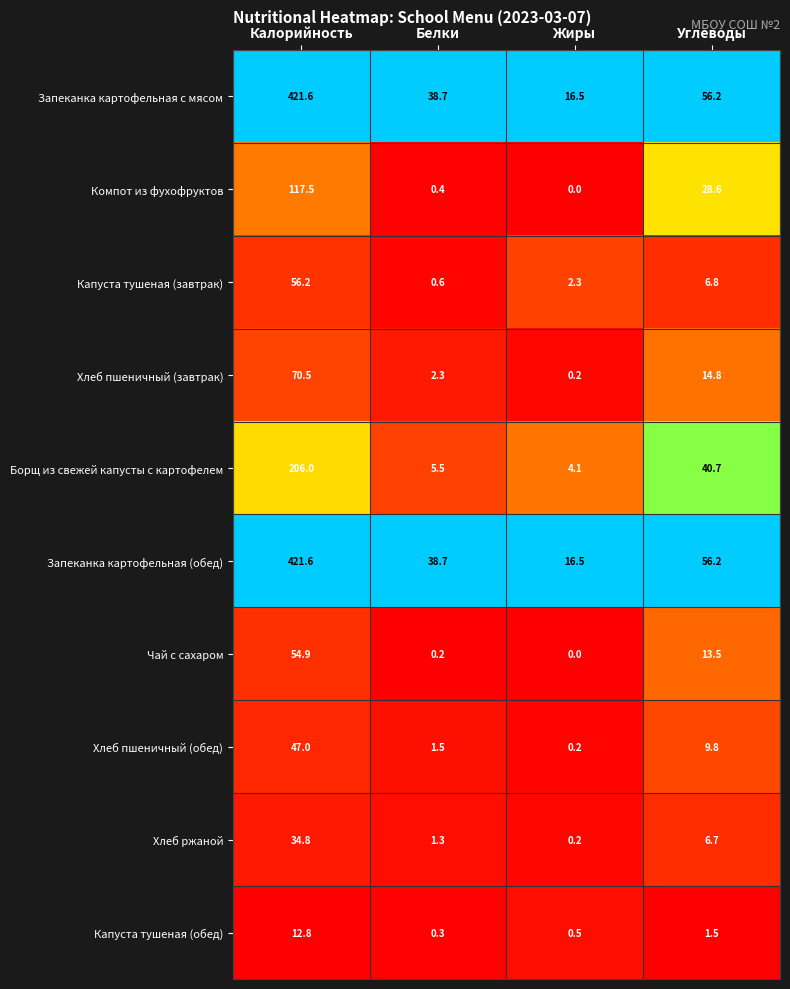

What is the difference between the maximum and minimum values in the Компот из фухофруктов series?

117.5